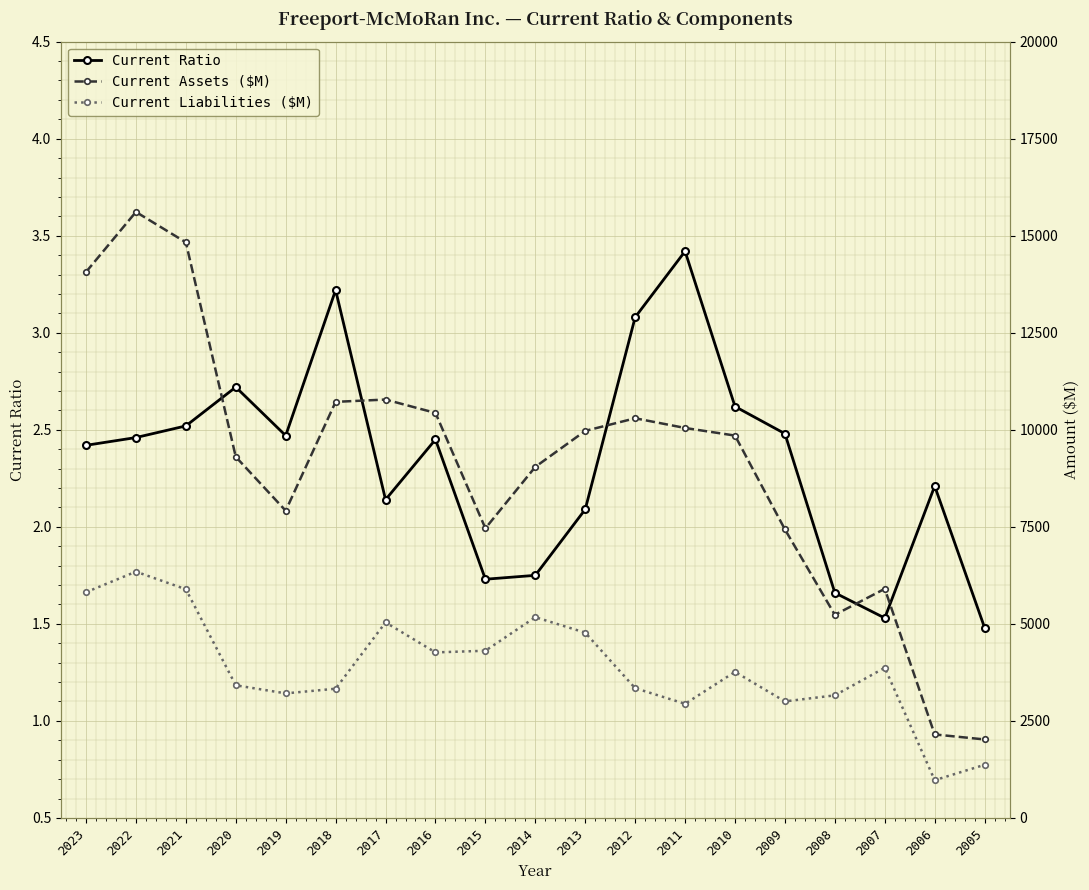

True or false: Current Ratio and Current Liabilities ($M) intersect in this chart.

False